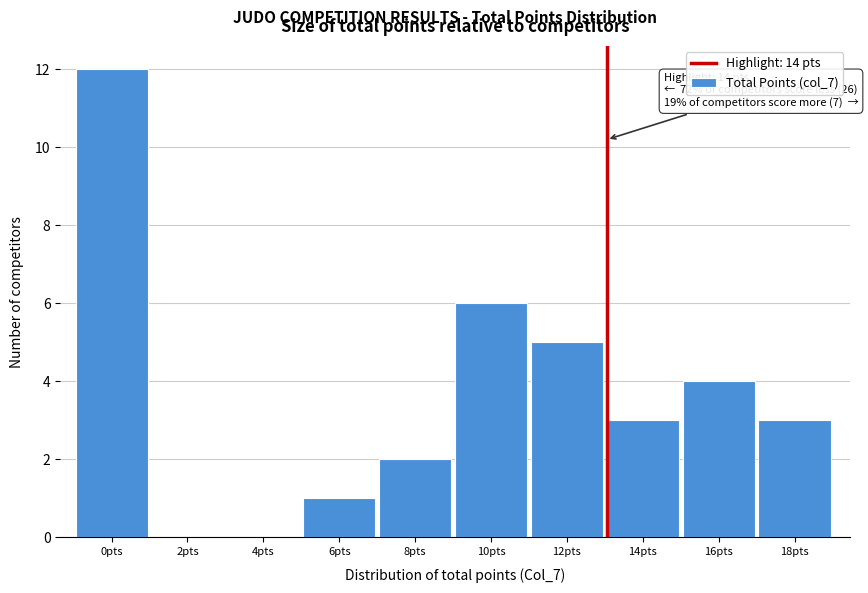

Reading left to right, list all the values displayed in this chart.

0pts=12	2pts=0	4pts=0	6pts=1	8pts=2	10pts=6	12pts=5	14pts=3	16pts=4	18pts=3